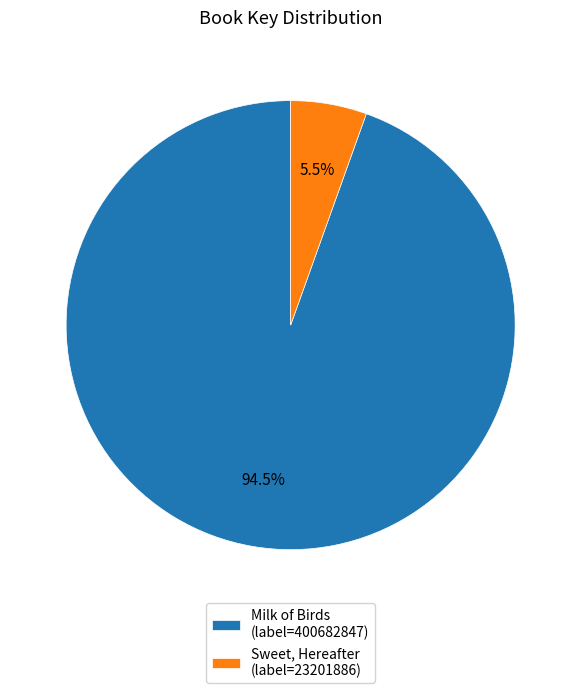

Does Sweet, Hereafter represent more than half of the total?

No